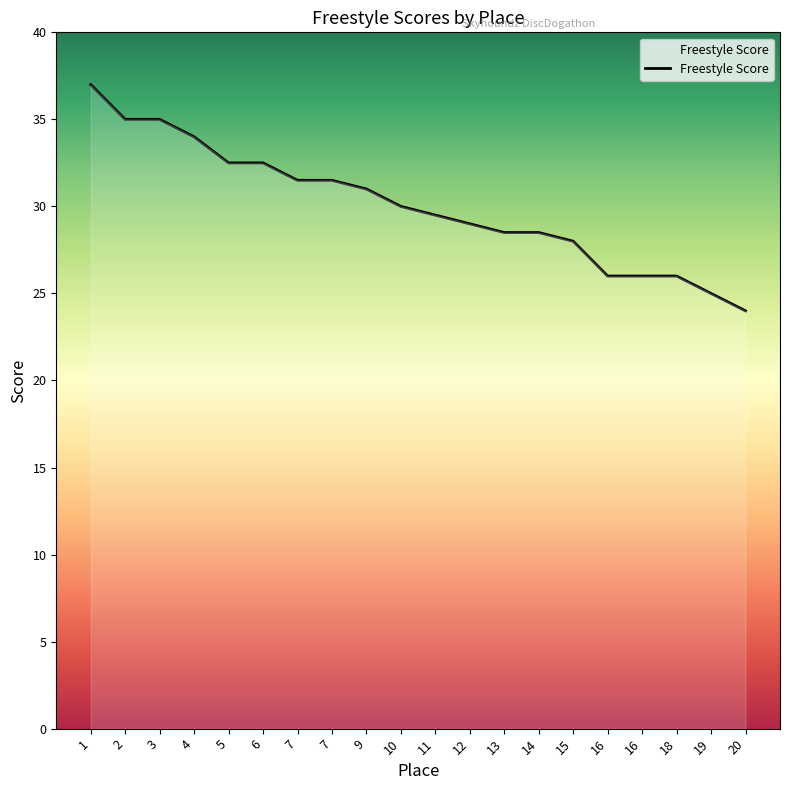

Reading left to right, transcribe all the data shown in this chart.

37.0	35.0	35.0	34.0	32.5	32.5	31.5	31.5	31.0	30.0	29.5	29.0	28.5	28.5	28.0	26.0	26.0	26.0	25.0	24.0